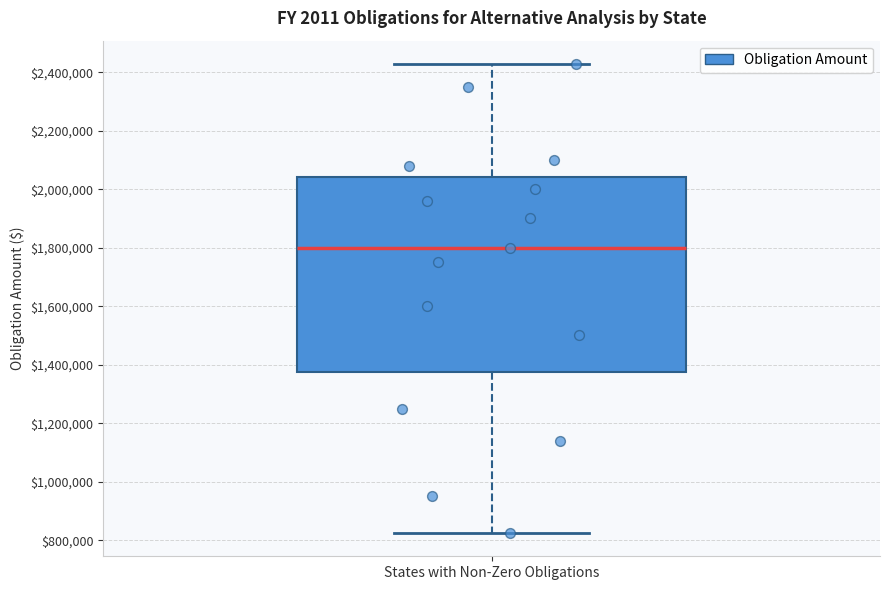

Transcribe this box plot: give where the median line is, the range the box spans, and where the two whiskers end, as read against the y-axis. The values are not printed on the chart, so give them approximately, as read against the axis.

median 1800000, box 1380000 to 2040000, whiskers 820000 to 2420000